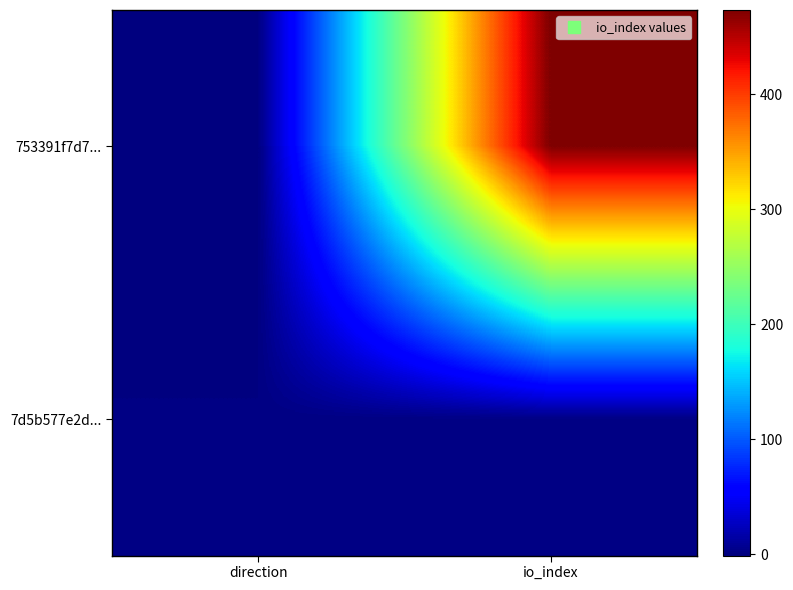

List the series in order of their overall mean, lowest first.

7d5b577e2d..., 753391f7d7...